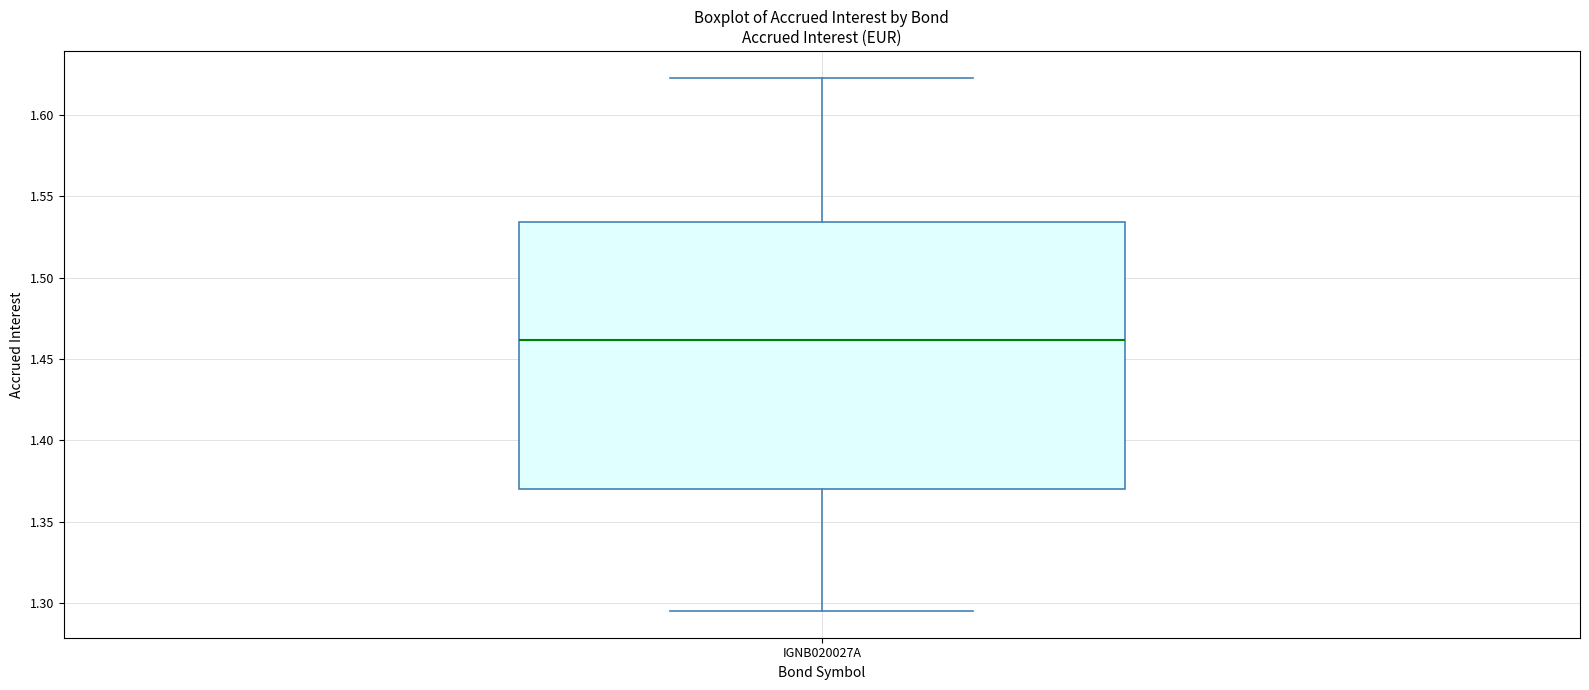

Where does the median line of the box for IGNB020027A sit on the y-axis? The values are not printed on the chart, so give them approximately, as read against the axis.

1.460